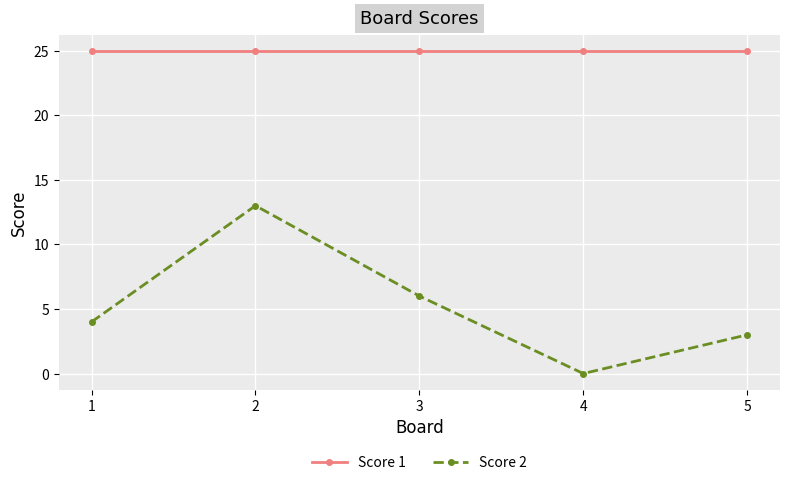

Reading left to right, list all the values displayed in this chart.

Score 1: 1=25	2=25	3=25	4=25	5=25
Score 2: 1=4	2=13	3=6	4=0	5=3